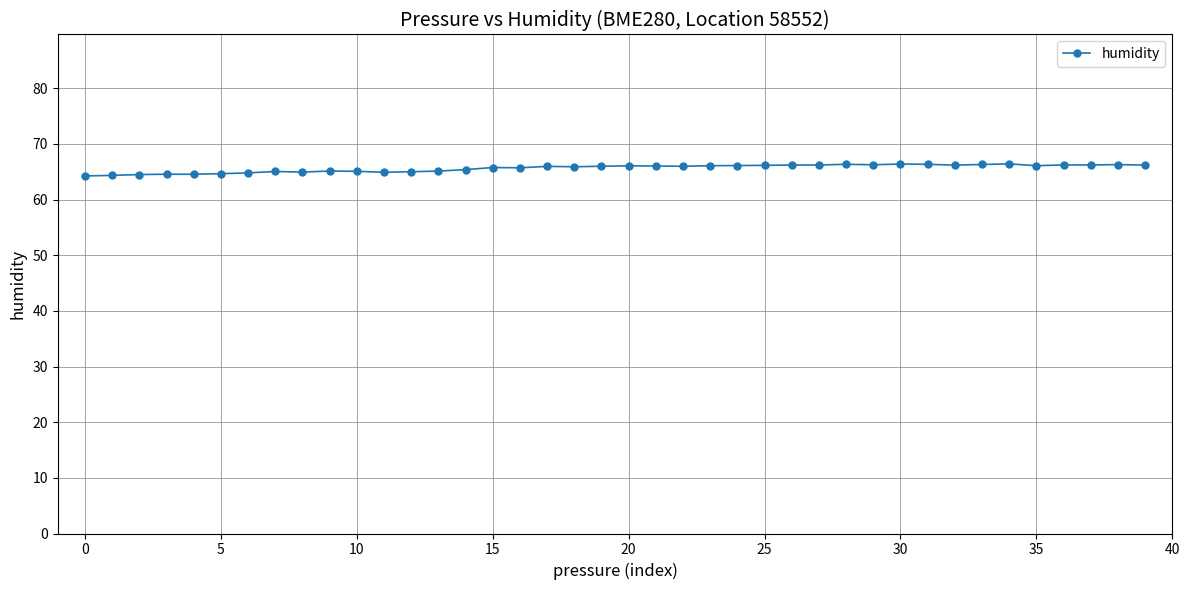

True or false: there are more than 1 points higher than both neighbors.

True